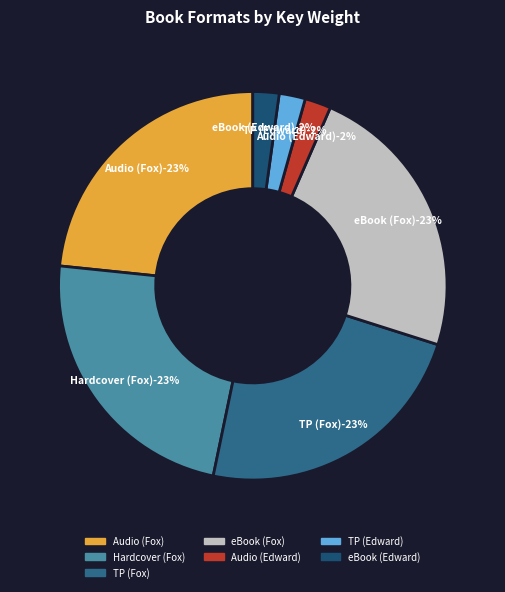

How many slices are in this pie chart?

7